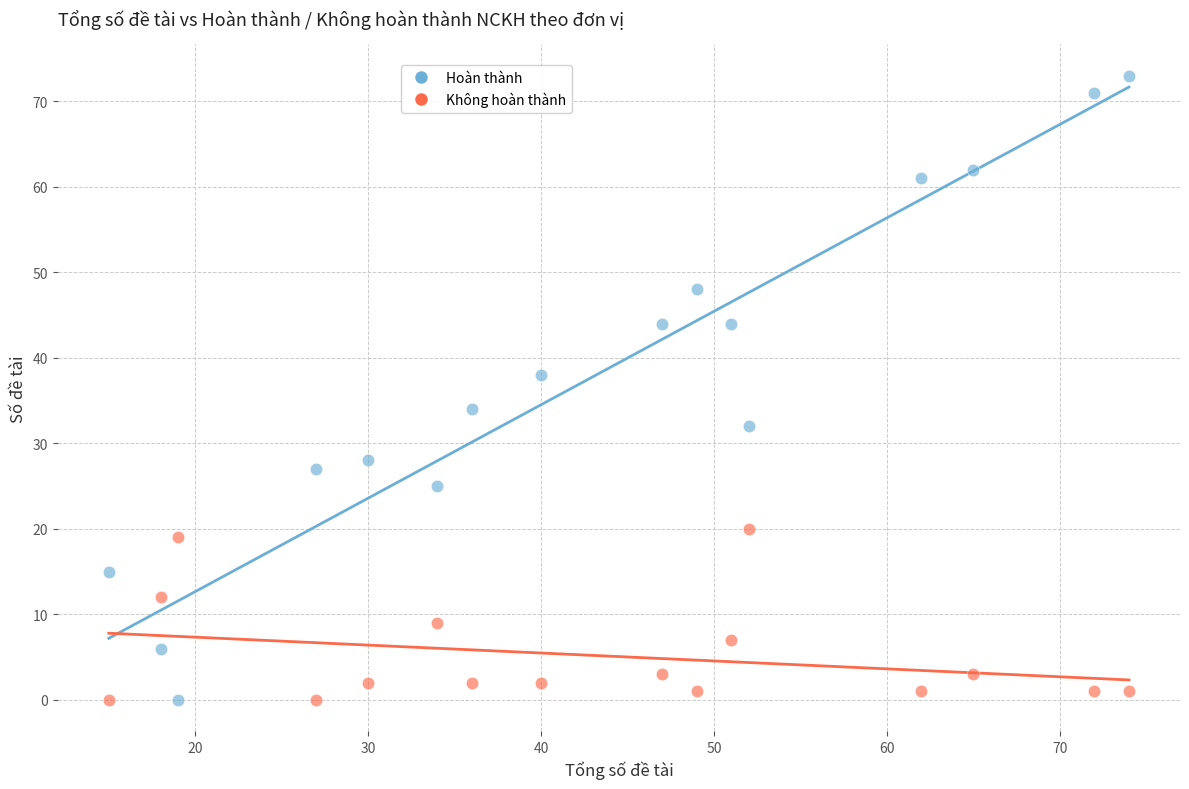

Across all data points, what is the range of X values (max minus min)?

59